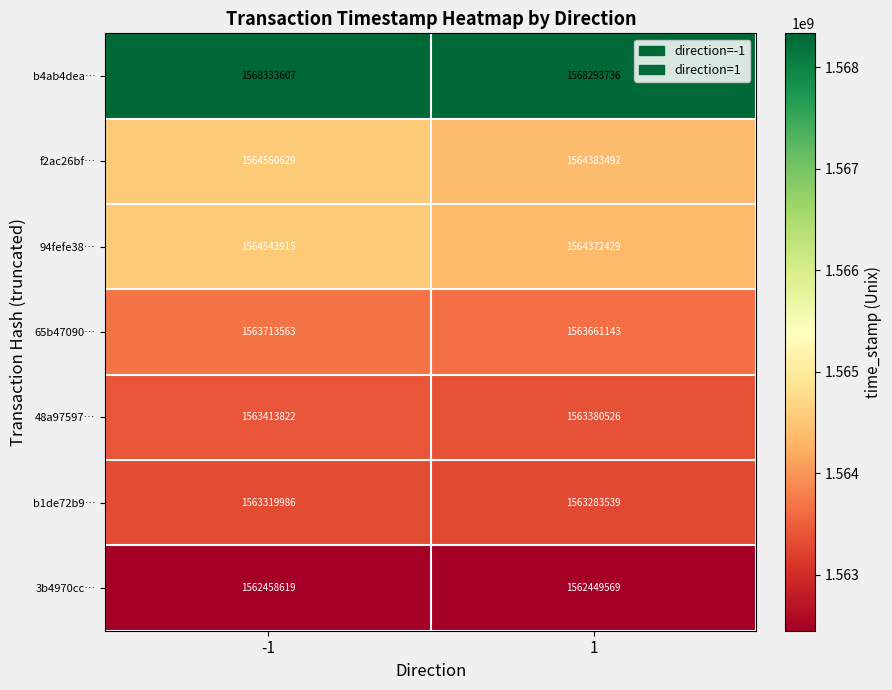

At how many categories does at least one series exceed 1566860634?

2